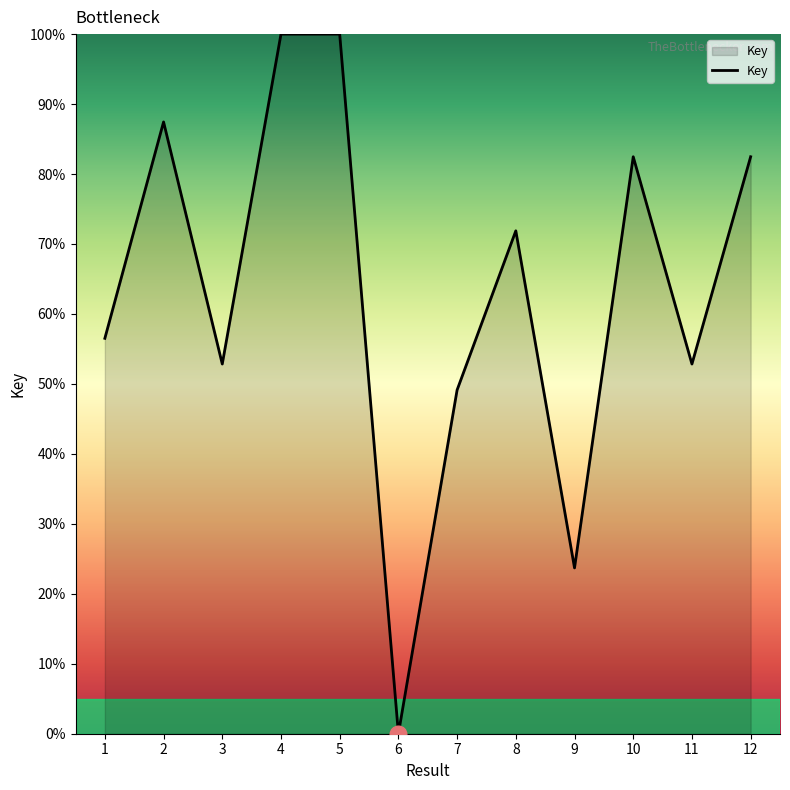

At which category does the chart reach its minimum across all series?

6